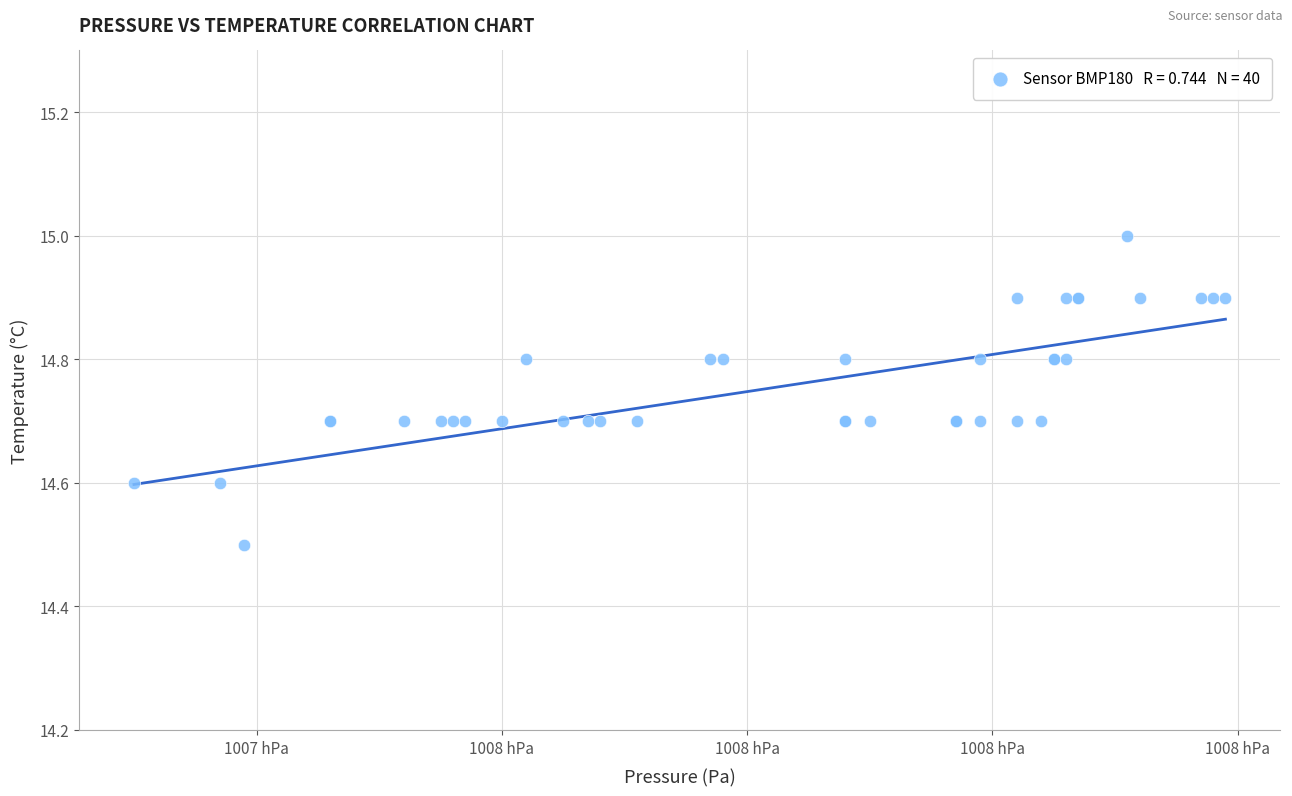

What Y value in the scatter plot is closest to 14?

14.5